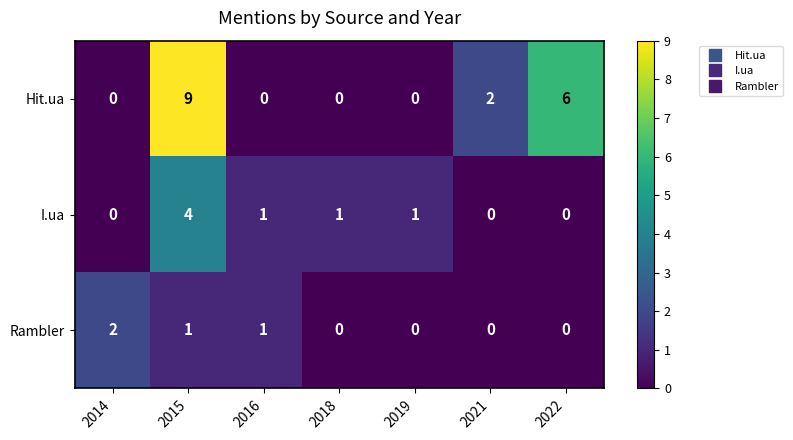

At how many categories does at least one series exceed 0?

7